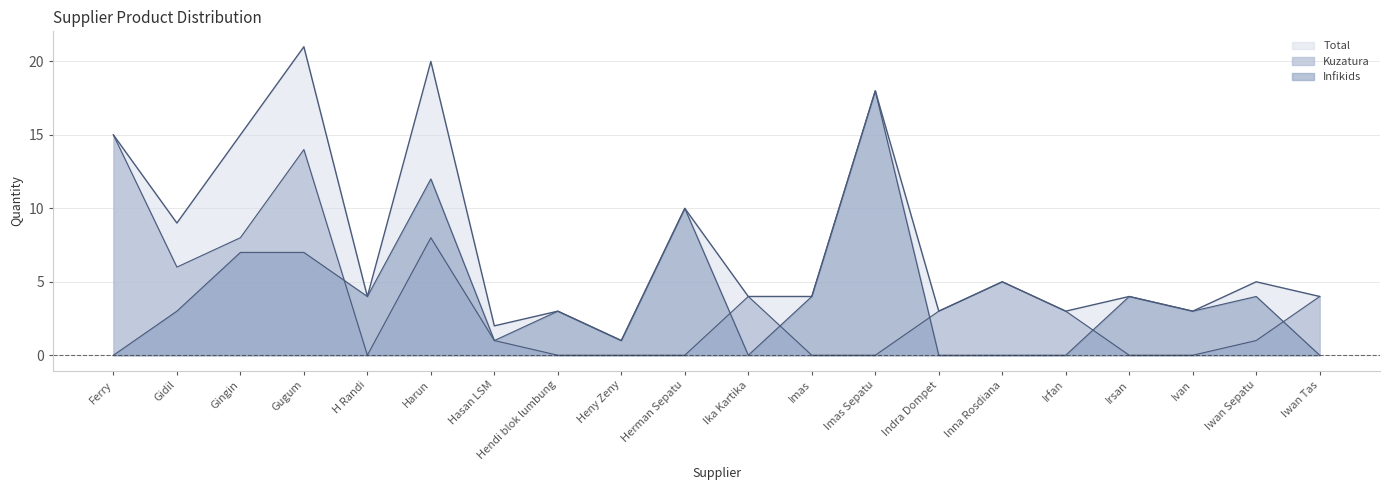

At which label is Infikids closest to 9?

Herman Sepatu